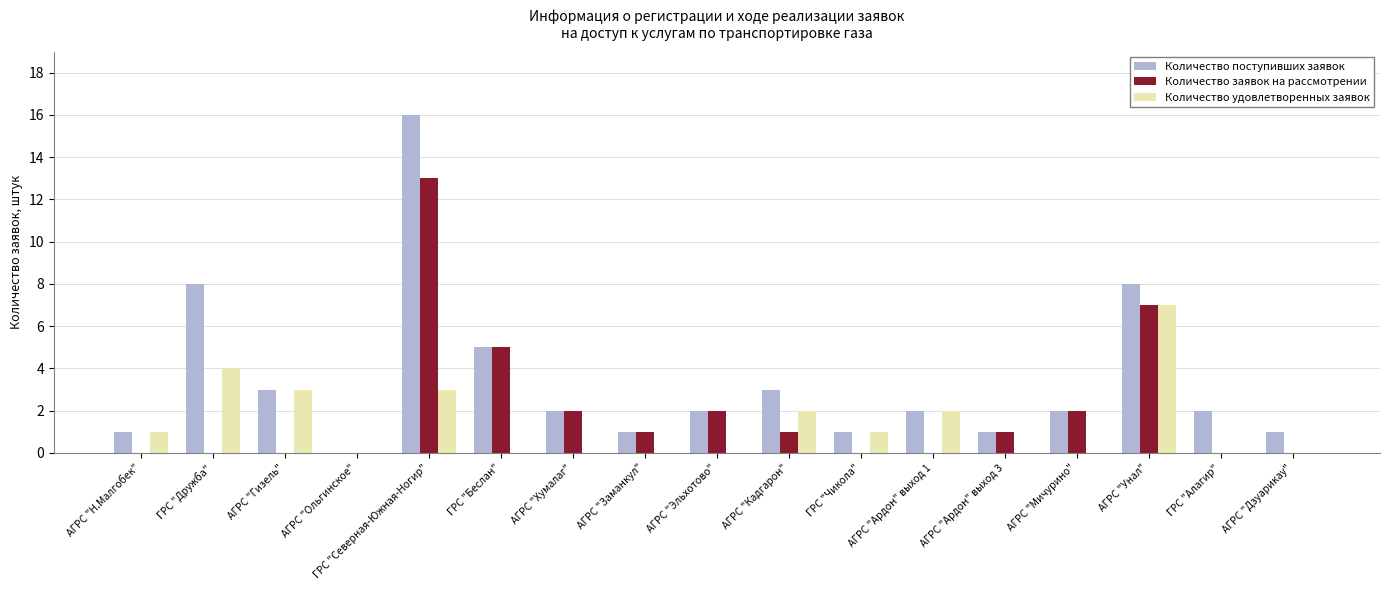

Which category has the highest value in the Количество удовлетворенных заявок series?

АГРС "Унал"